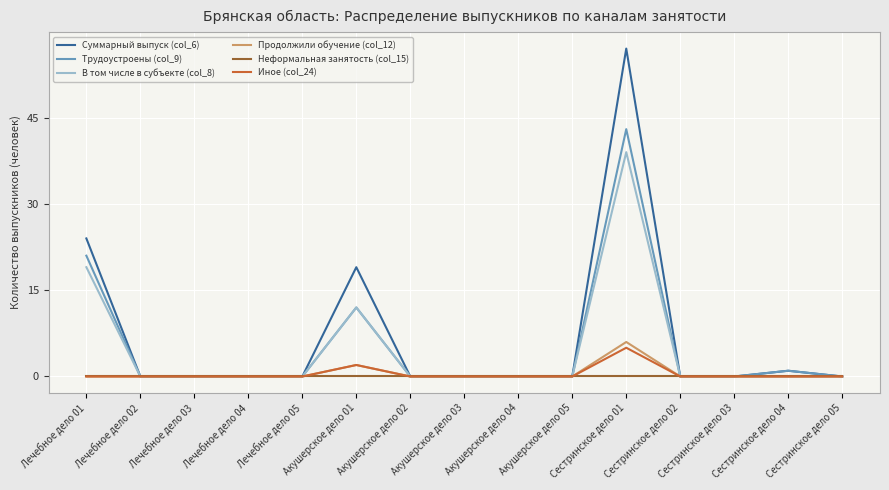

Which series has the largest total across all categories?

Суммарный выпуск (col_6)